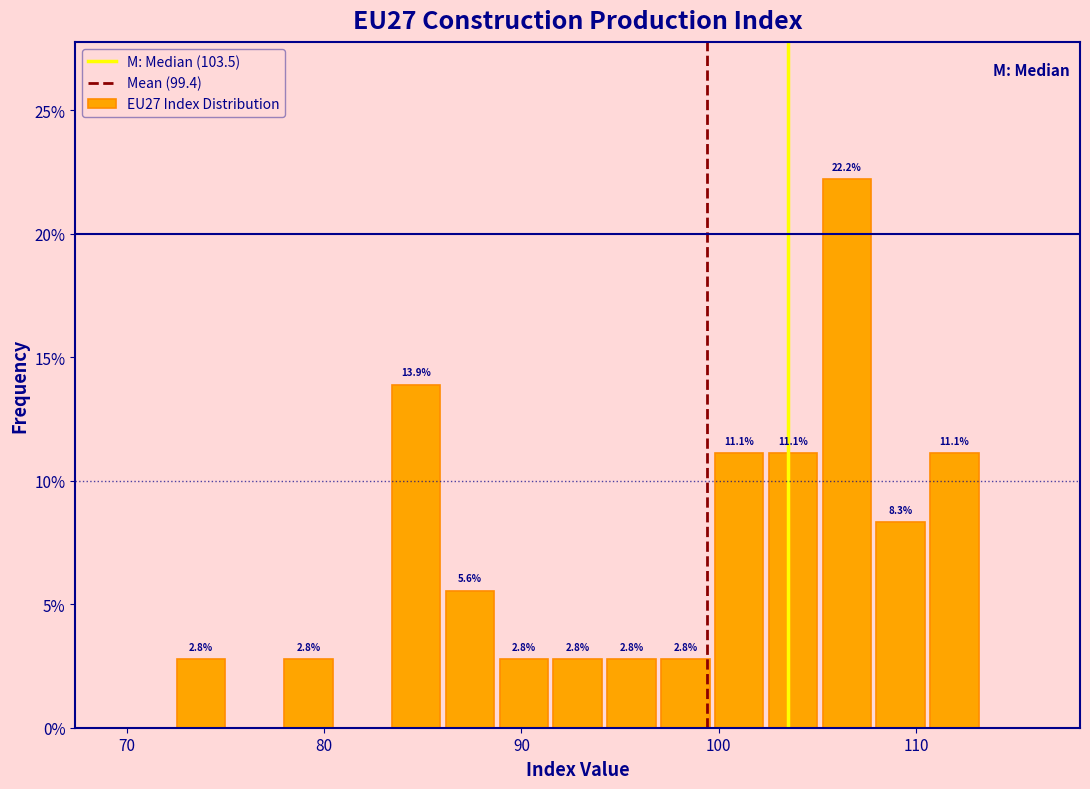

Read against the x-axis, roughly where is the centre of the tallest bar?

106